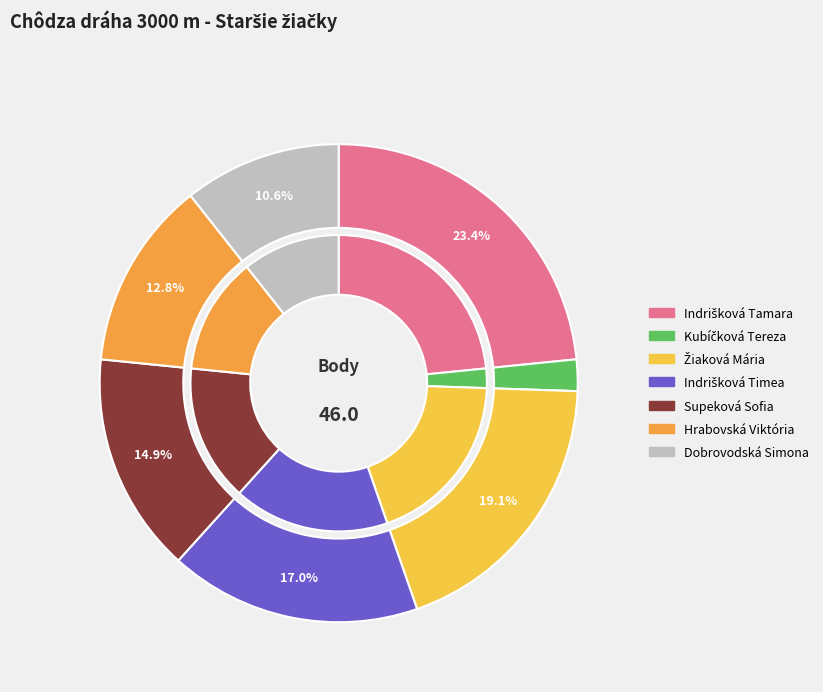

What is the ratio of the value at Dobrovodská Simona to the value at Supeková Sofia?

0.7